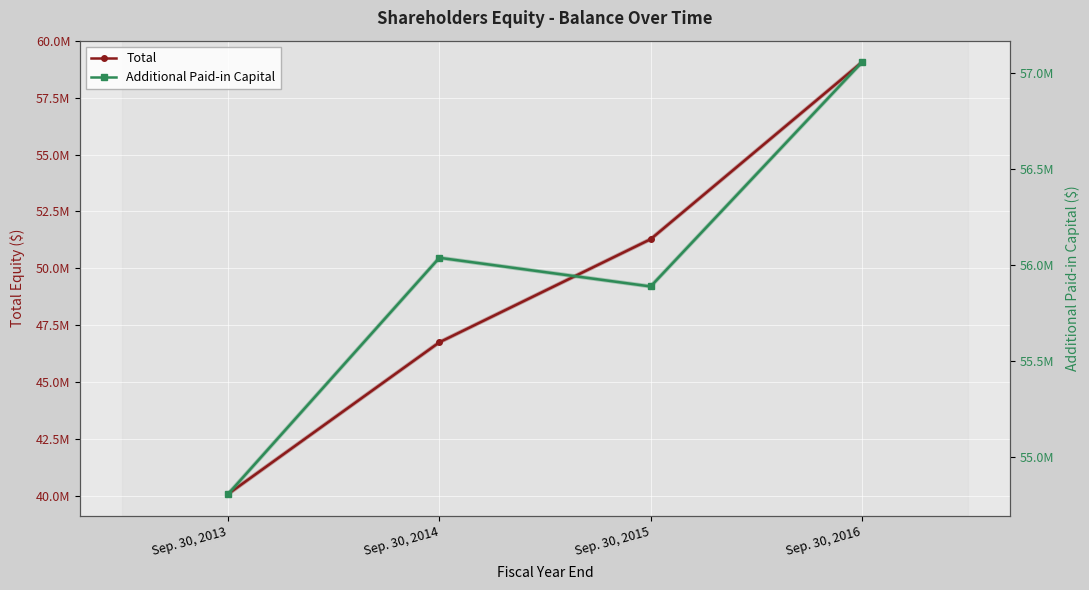

Which series has the widest spread of values?

Total